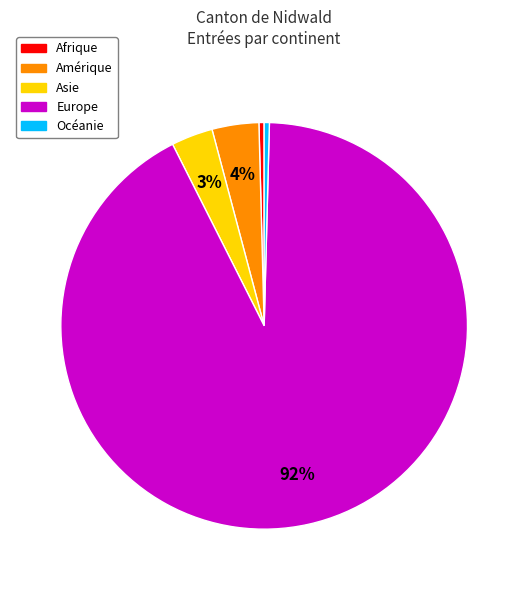

Is it true that Océanie is 0% of the pie?

True